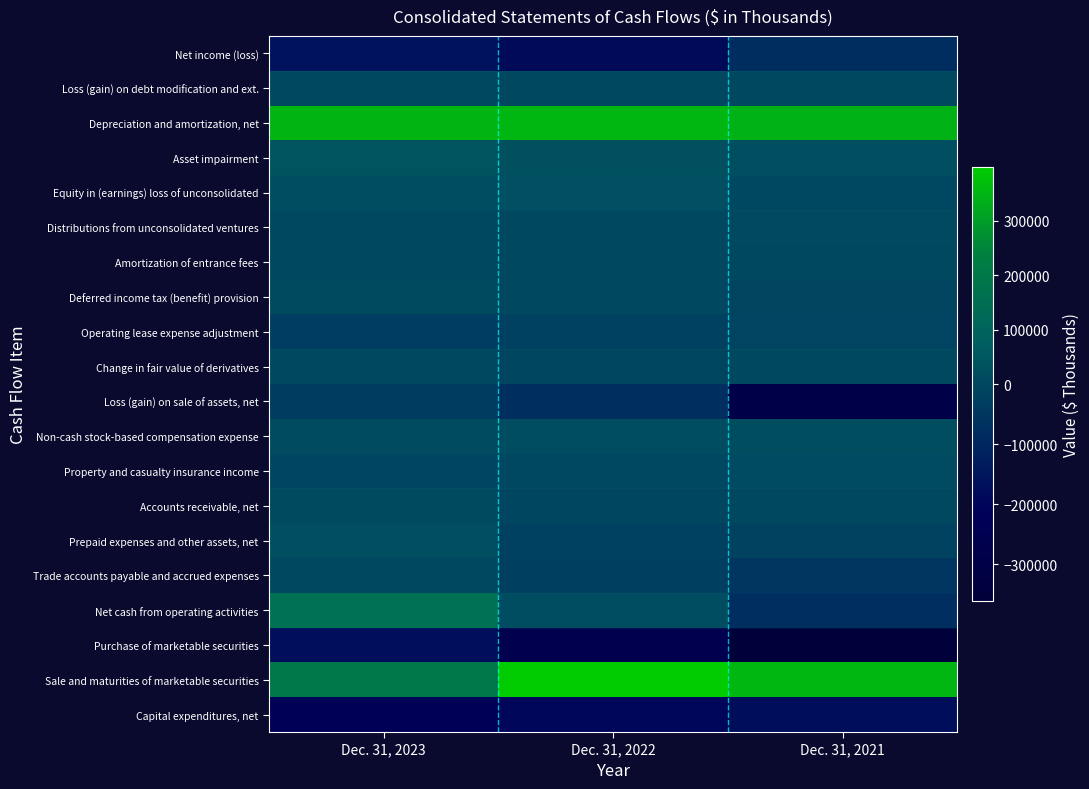

Count the number of categories in the chart.

3